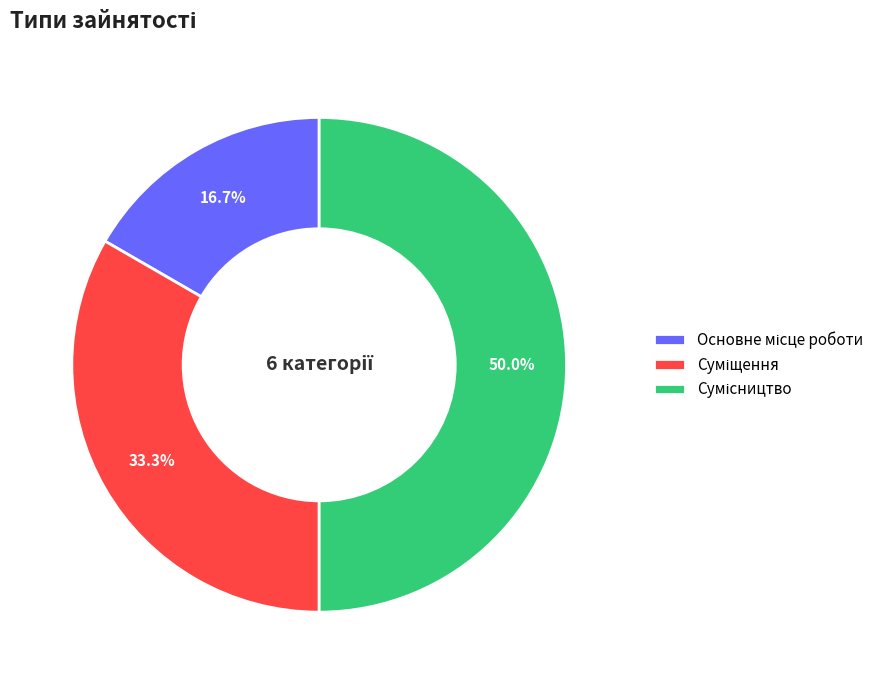

Count the number of slices in the pie.

3